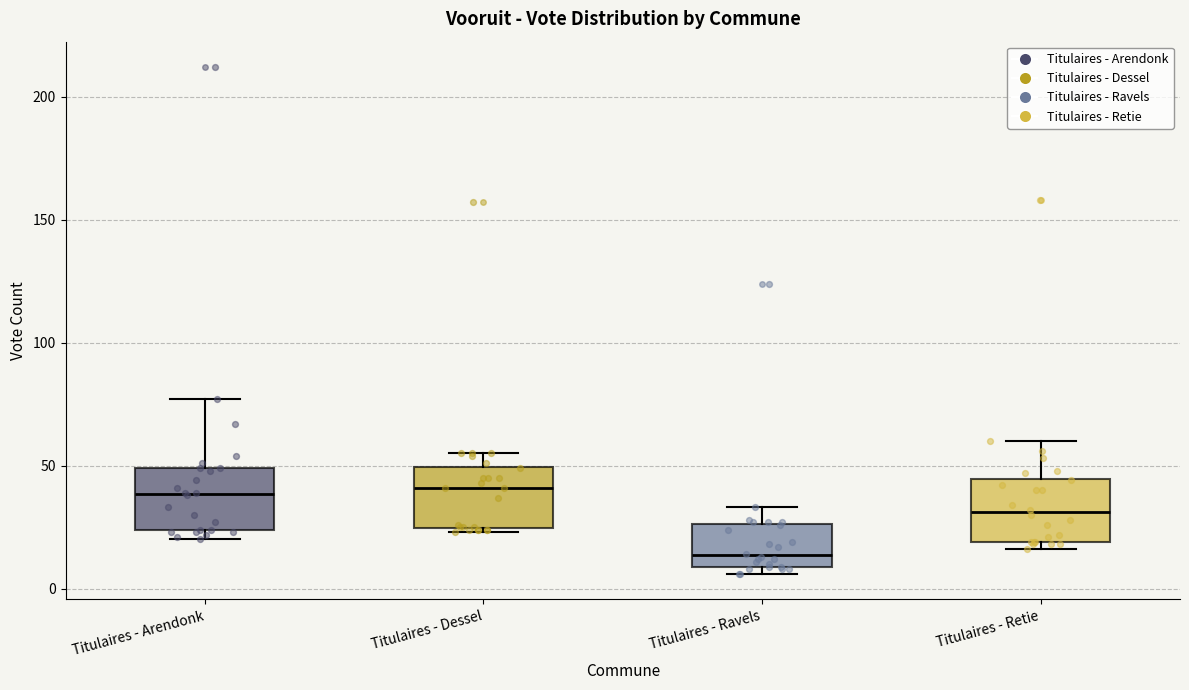

Where does the upper whisker of the box for Titulaires - Arendonk end on the y-axis? The values are not printed on the chart, so give them approximately, as read against the axis.

75